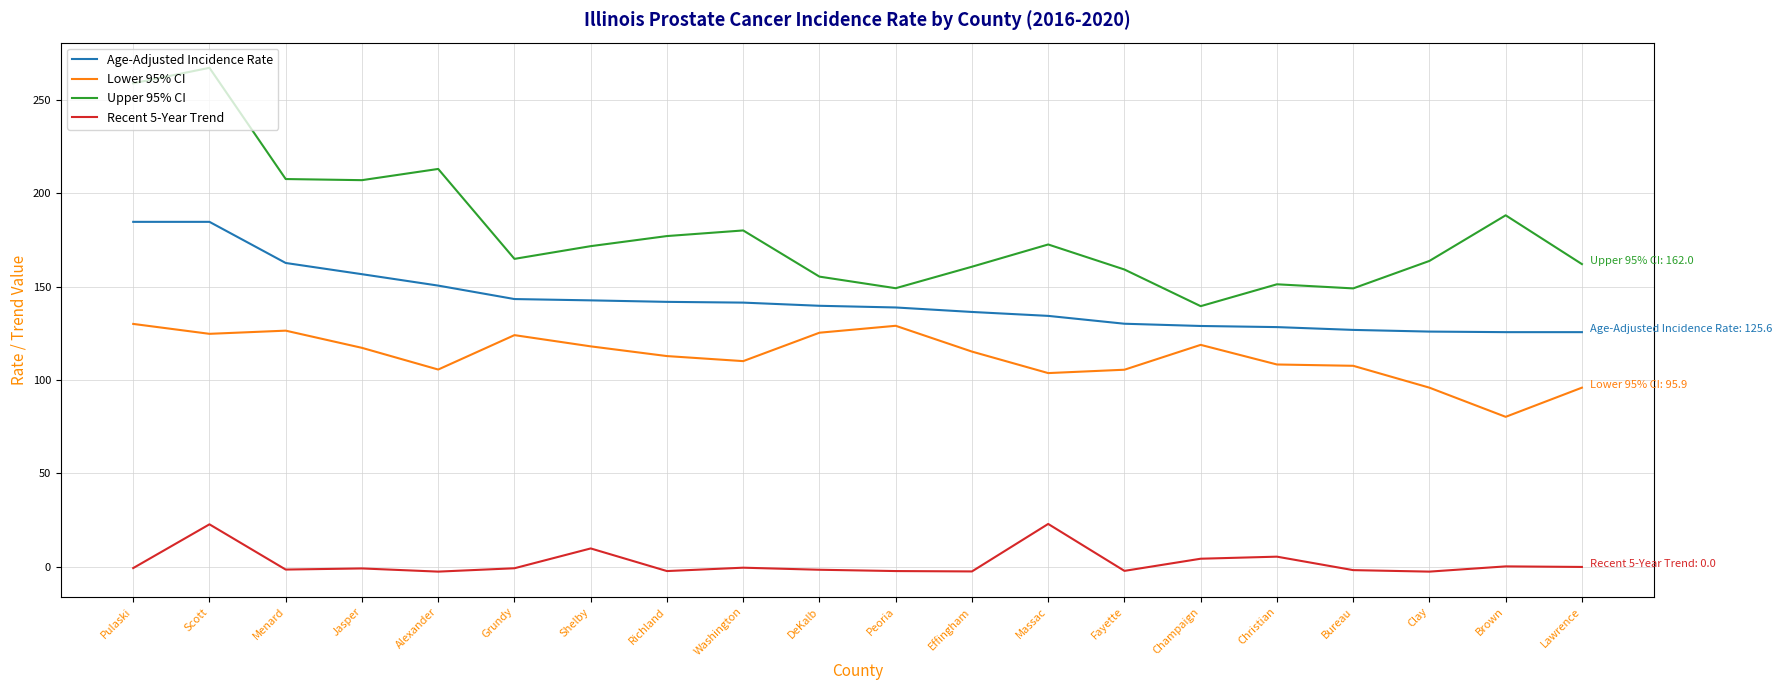

What is the maximum value shown in the chart?

267.0